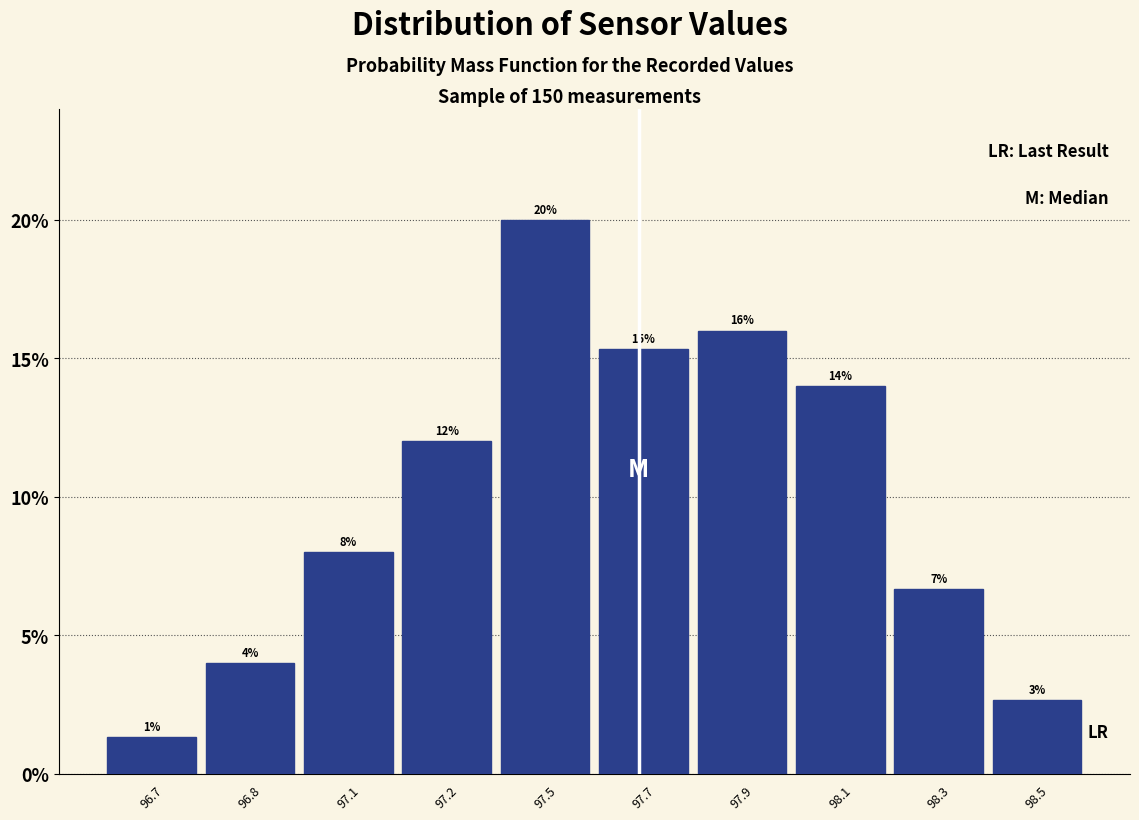

What is the approximate value at 96.8?

4.0